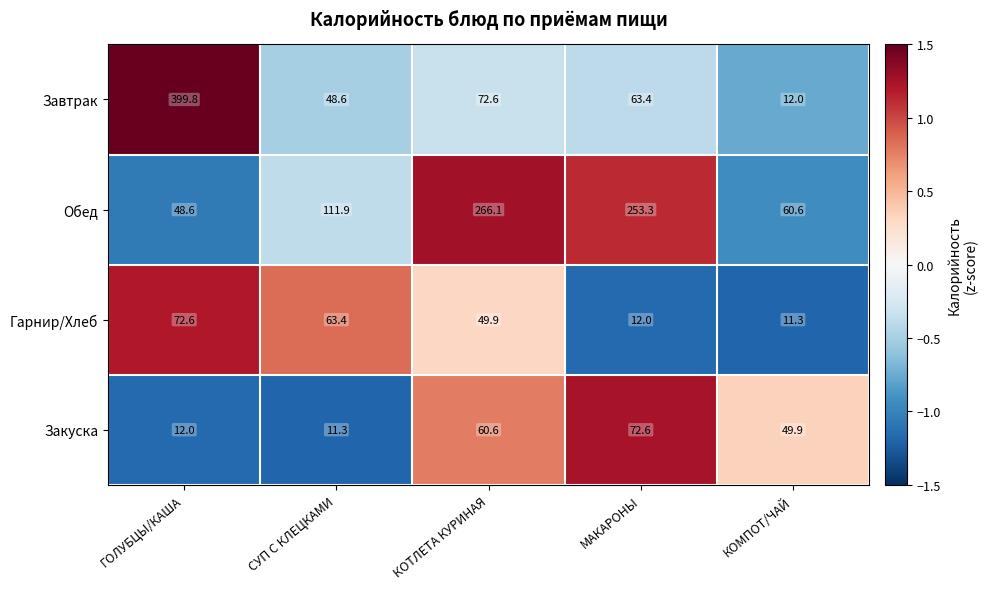

What is the sum of all Закуска values?

206.4